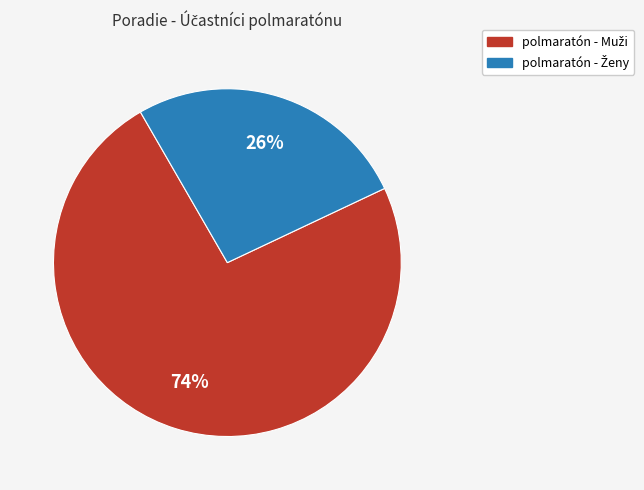

To the nearest percent, what is the average slice percentage?

50%